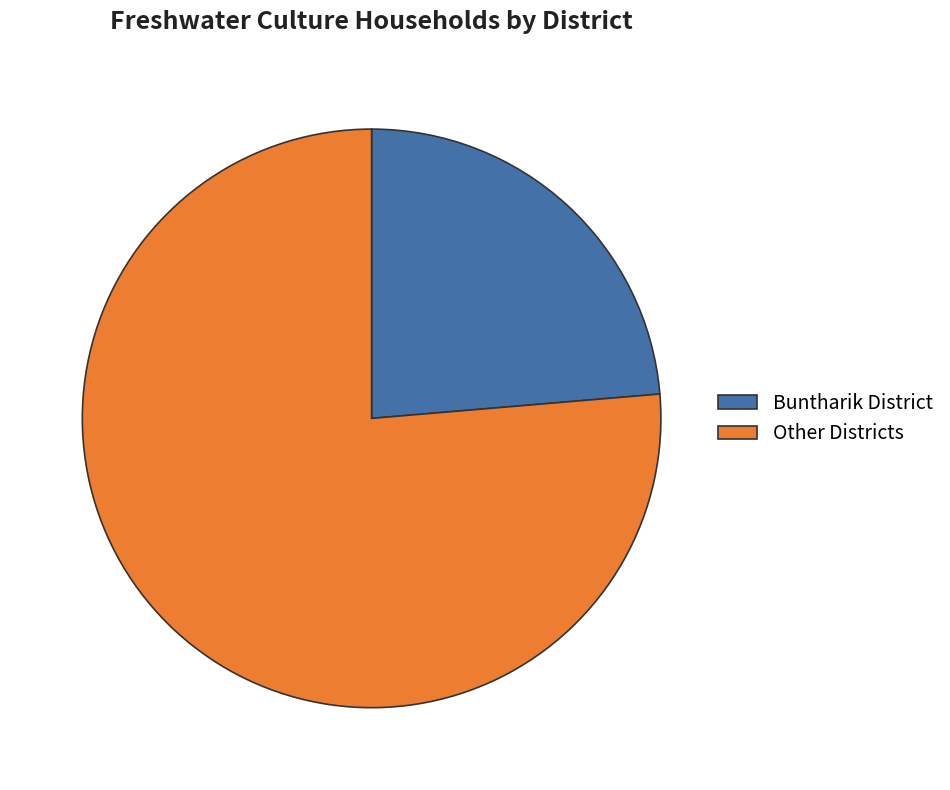

What is the largest slice in the pie chart?

Other Districts